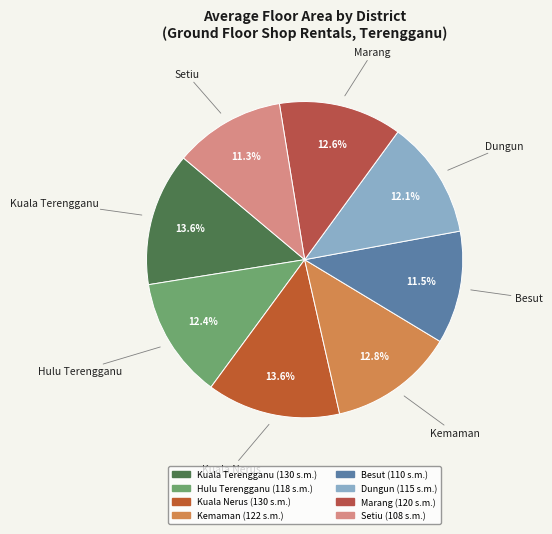

Does Marang account for over 50% of the chart?

No